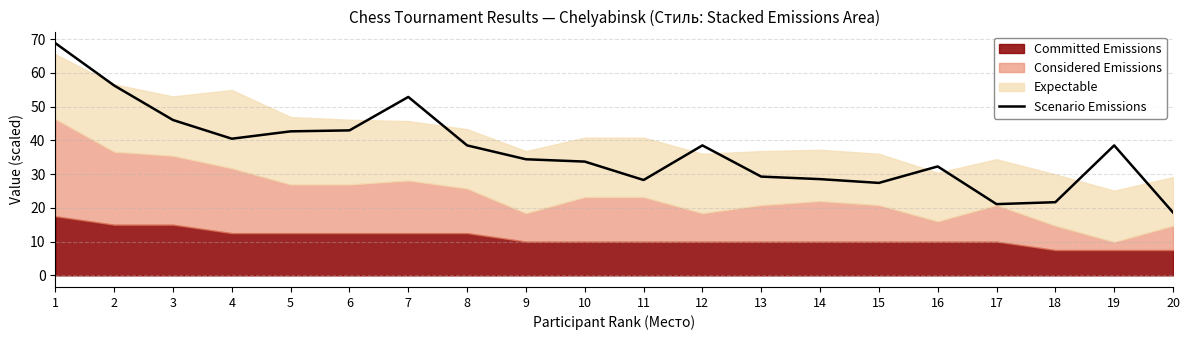

The Scenario Emissions series shows 64.6 at 4. True or false?

False